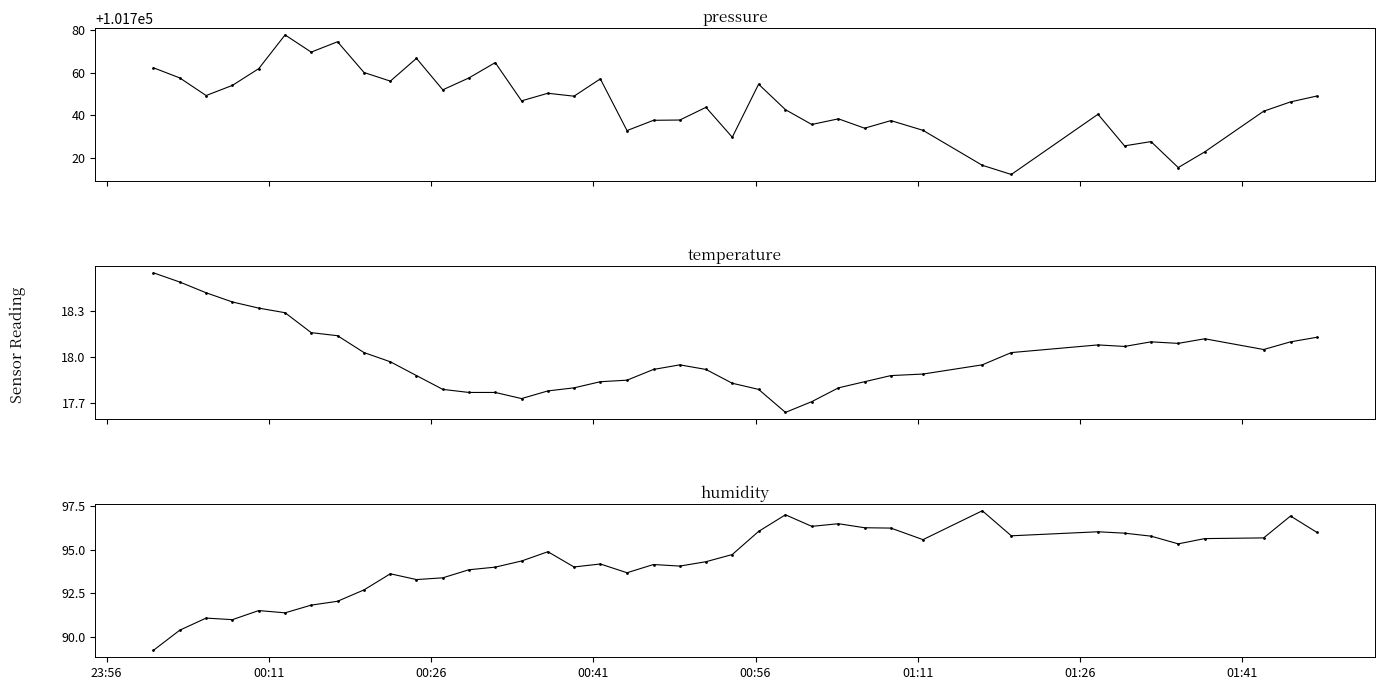

What is the highest value of the humidity series?

97.2